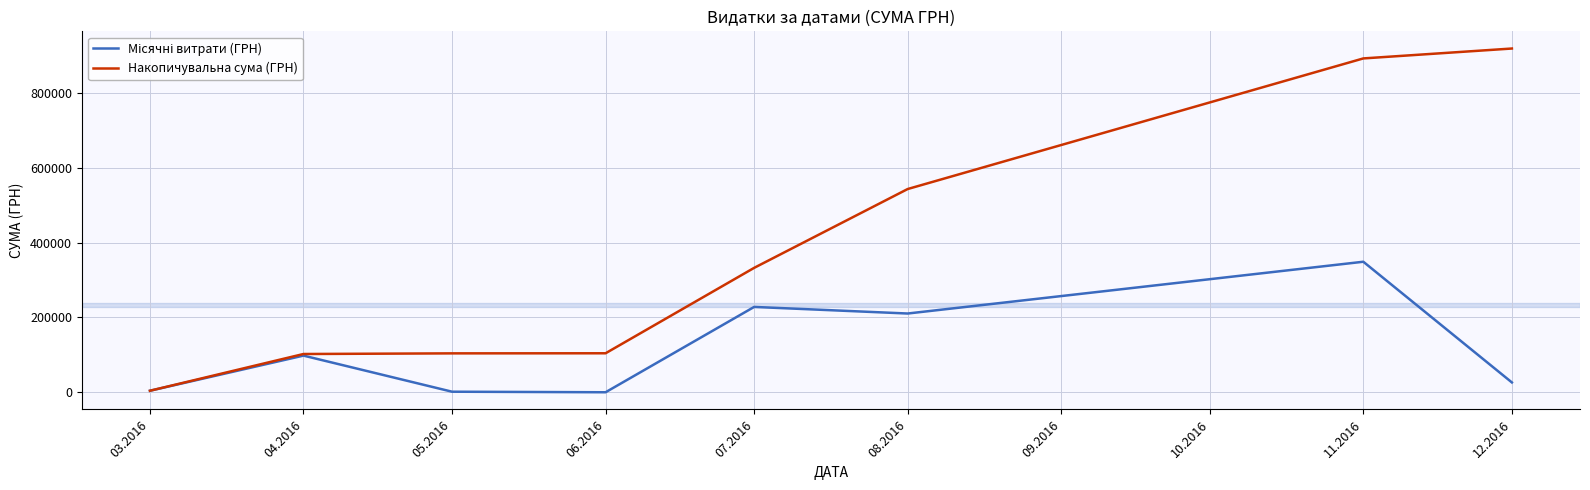

True or false: Накопичувальна сума (ГРН) has more than 2 points higher than both neighbors.

False